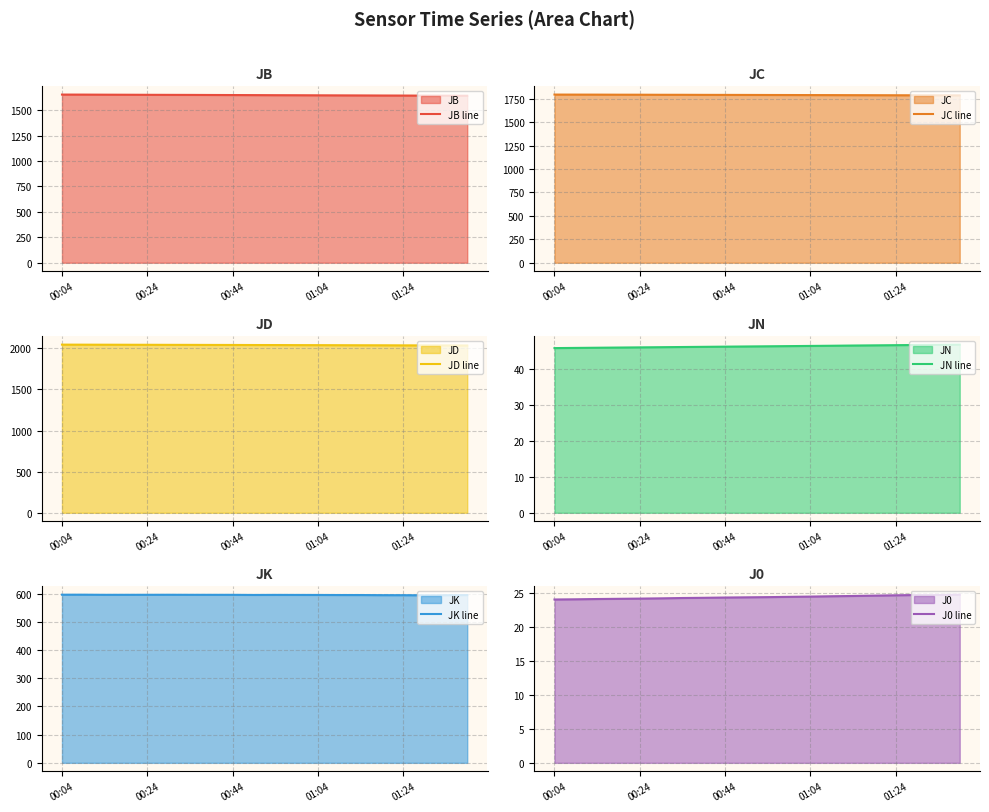

The value of JB line at 01:24 is 1127.1. True or false?

False